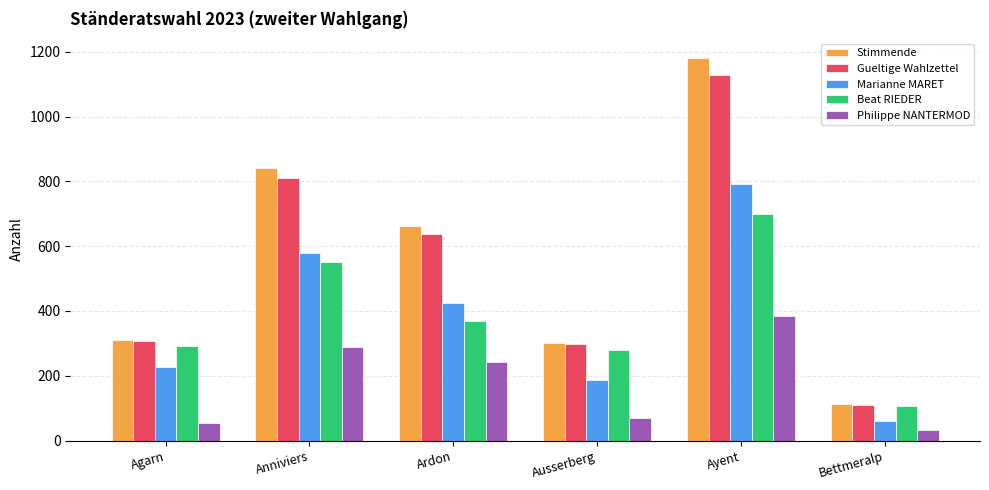

Reading left to right, transcribe all the data shown in this chart.

Stimmende: 311	842	663	302	1182	114
Gueltige Wahlzettel: 306	809	637	297	1127	111
Marianne MARET: 228	580	426	188	793	60
Beat RIEDER: 292	550	370	279	699	106
Philippe NANTERMOD: 54	289	242	69	384	33